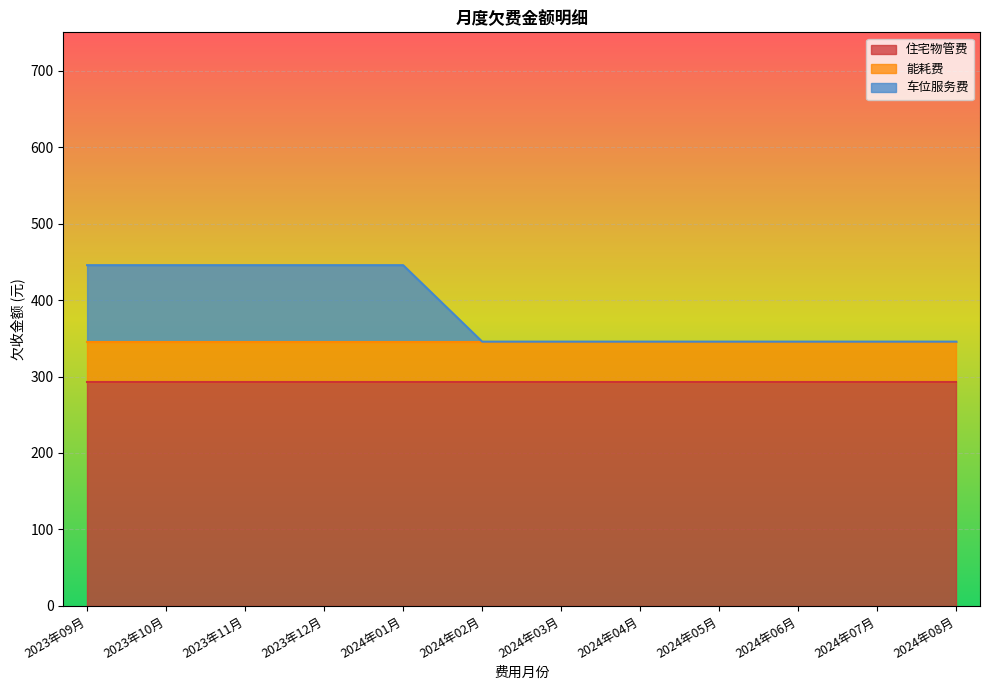

Between 2023年12月 and 2024年08月, which series saw the biggest shift?

车位服务费